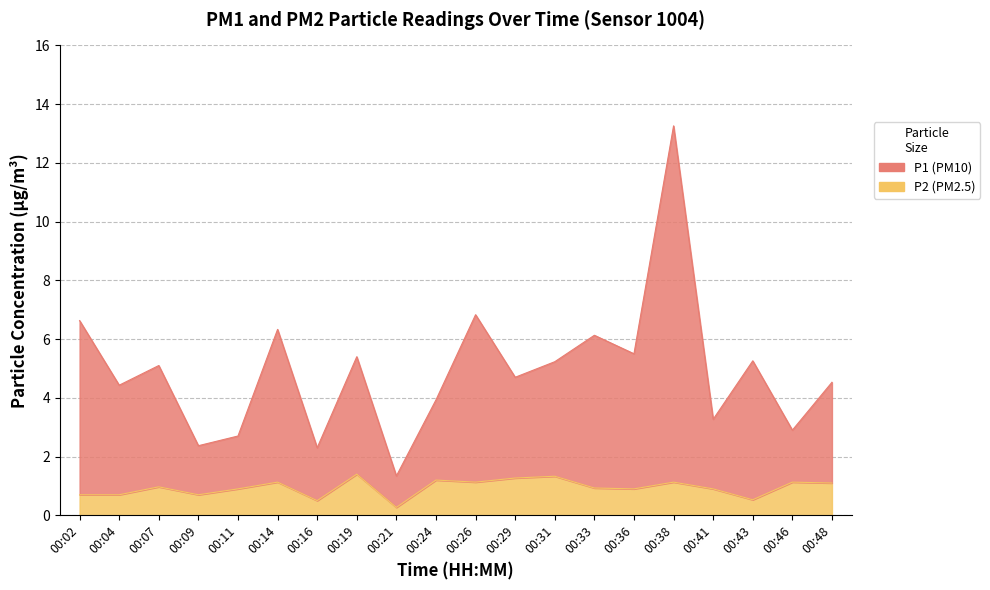

What is the sum of the P1 values at 00:33 and 00:09?

8.5